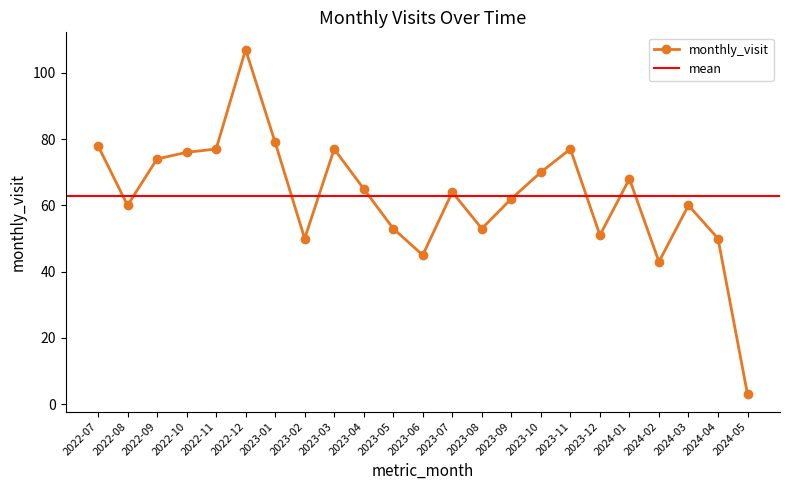

What value does the data have at 2023-07, to the nearest 5?

65